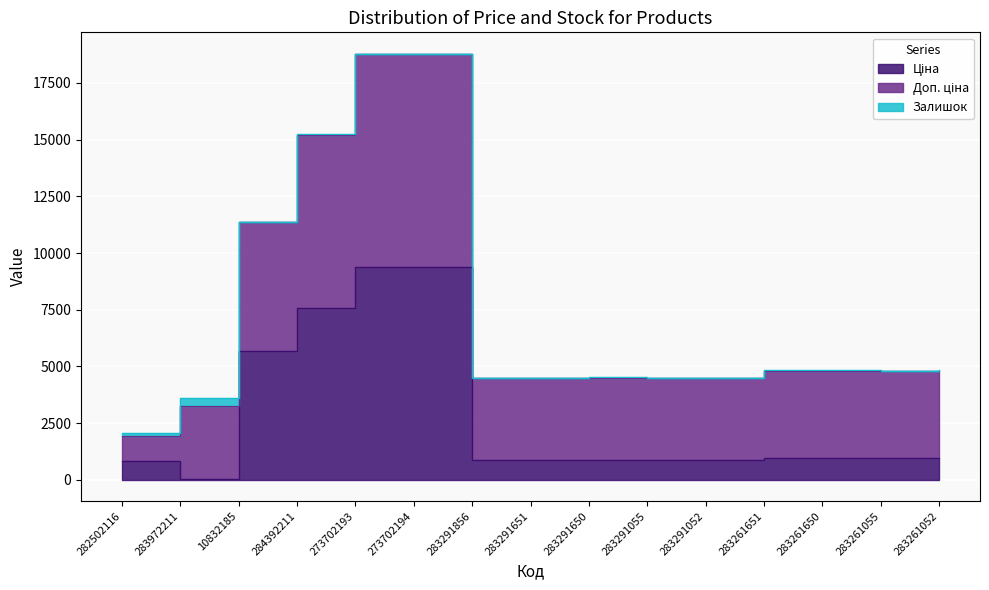

Which category has the lowest value in the Доп. ціна series?

282502116